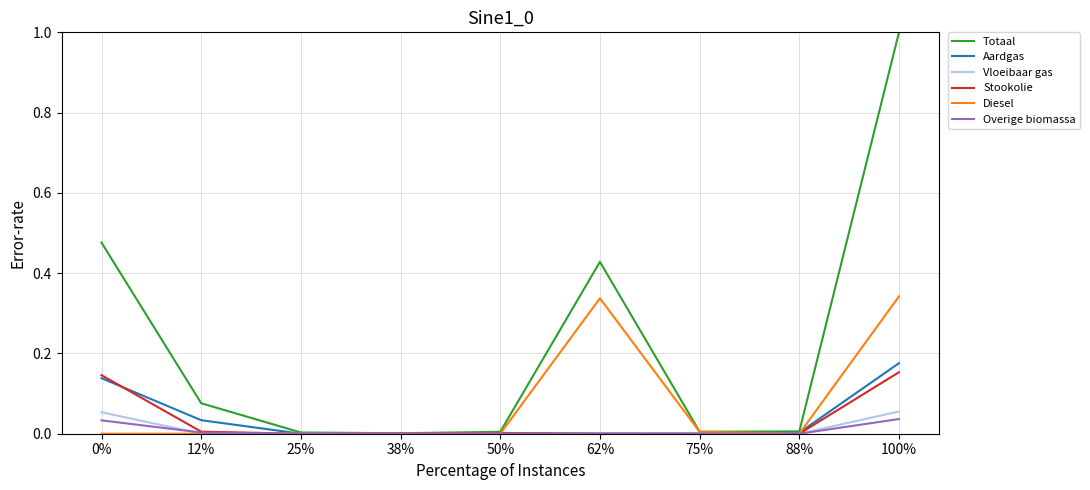

How many lines are shown in the chart?

6